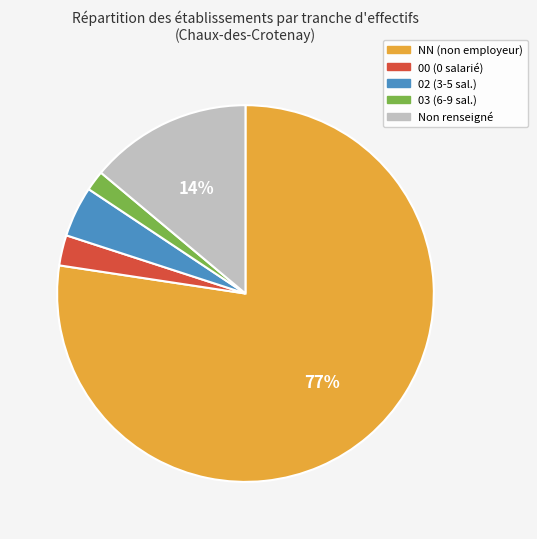

Is there any slice that represents more than half of the pie?

Yes